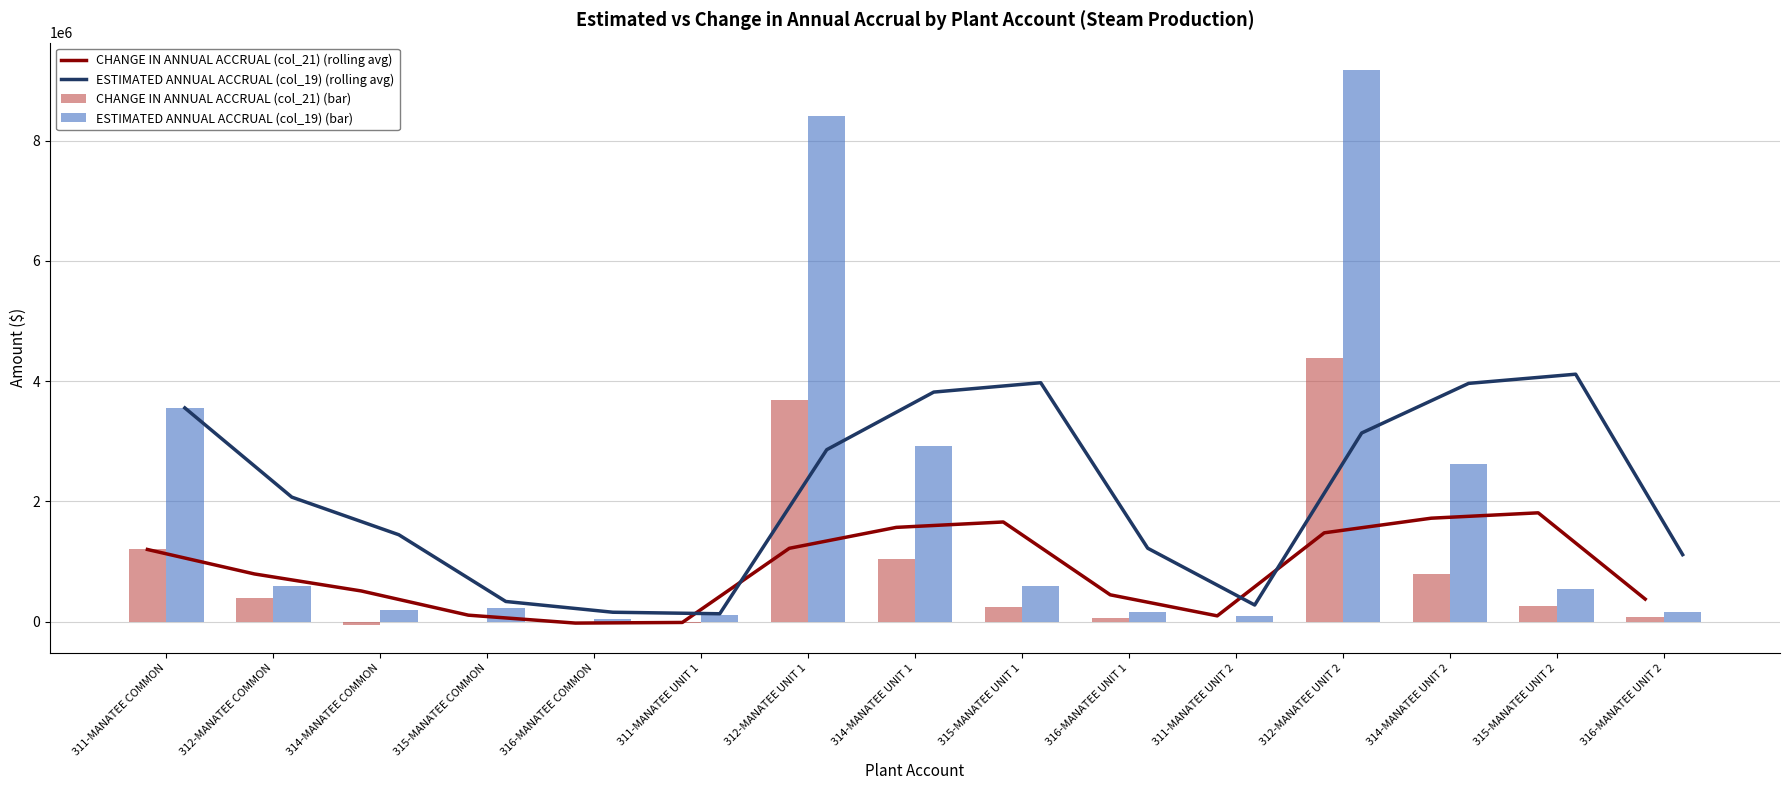

Reading left to right, what are all the values shown in this chart?

CHANGE IN ANNUAL ACCRUAL (col_21) (rolling avg): 1201169.0	794087.5	510652.7	108297.0	-23347.7	-12887.0	1220524.0	1568591.3	1658319.0	446672.0	96801.0	1477887.7	1721309.7	1810702.0	375732.0
ESTIMATED ANNUAL ACCRUAL (col_19) (rolling avg): 3555569.0	2071590.5	1445974.7	335993.7	157086.0	131747.7	2860827.7	3819014.0	3974981.7	1221886.3	277198.0	3138488.0	3963814.7	4116490.3	1114853.0
CHANGE IN ANNUAL ACCRUAL (col_21) (bar): 1201169.0	387006.0	-56217.0	-5898.0	-7928.0	-24835.0	3694335.0	1036274.0	244348.0	59394.0	-13339.0	4387608.0	789660.0	254838.0	82698.0
ESTIMATED ANNUAL ACCRUAL (col_19) (bar): 3555569.0	587612.0	194743.0	225626.0	50889.0	118728.0	8412866.0	2925448.0	586631.0	153580.0	91383.0	9170501.0	2629560.0	549410.0	165589.0